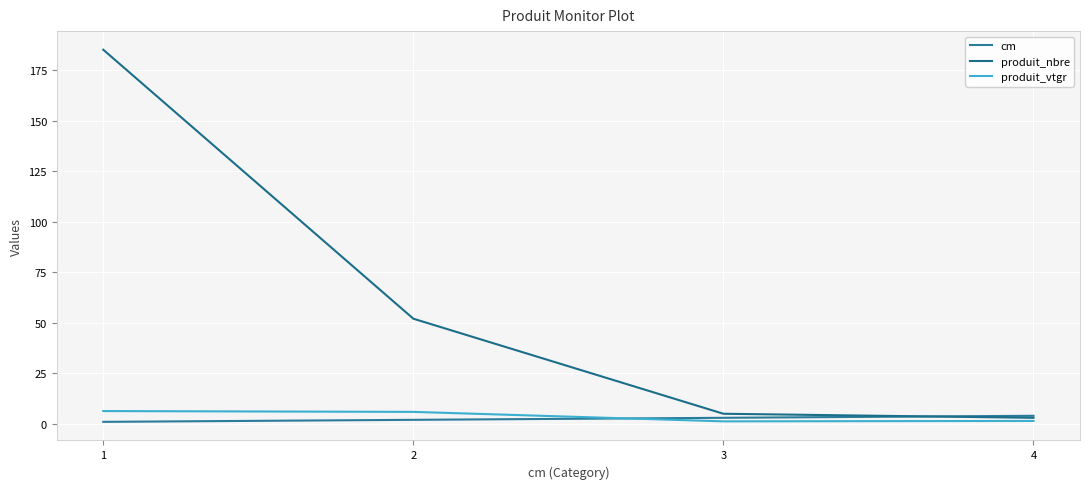

How many lines are shown in the chart?

3